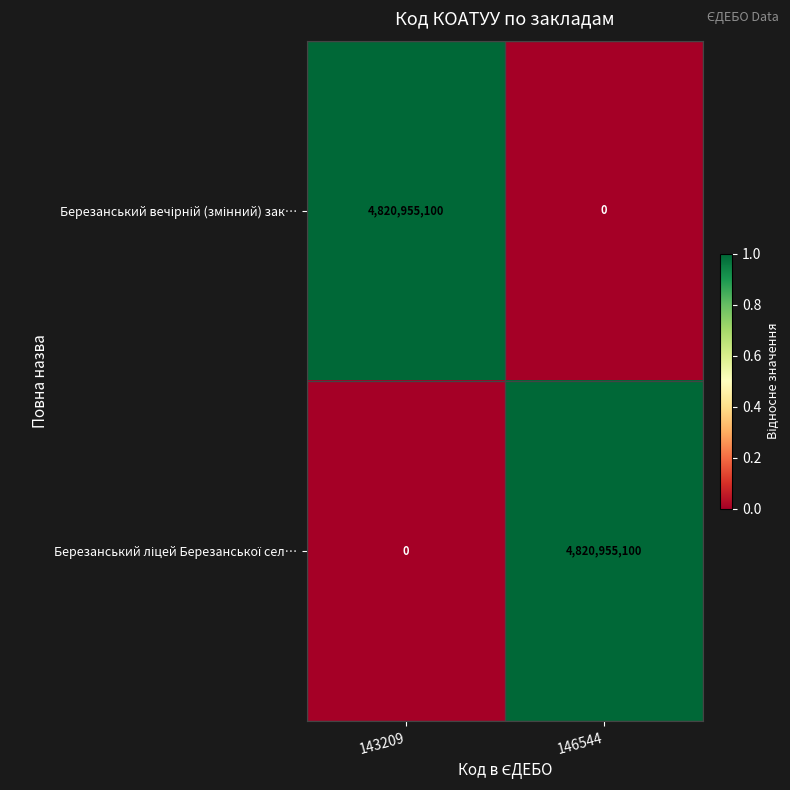

What is the spread (max minus min) of values at 146544?

4820955100